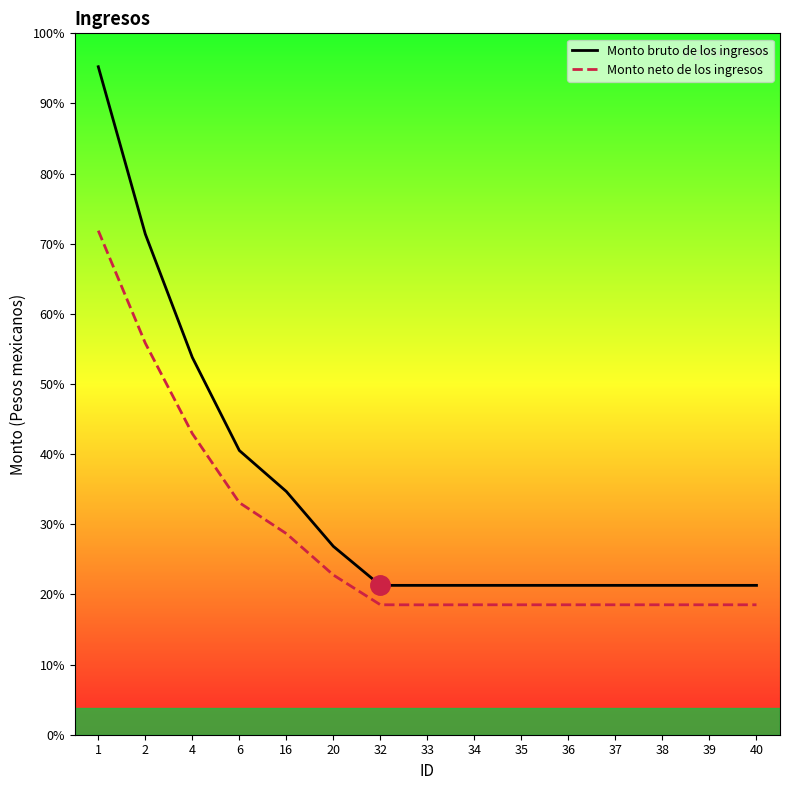

Where is the first local minimum for Monto neto de los ingresos?

33